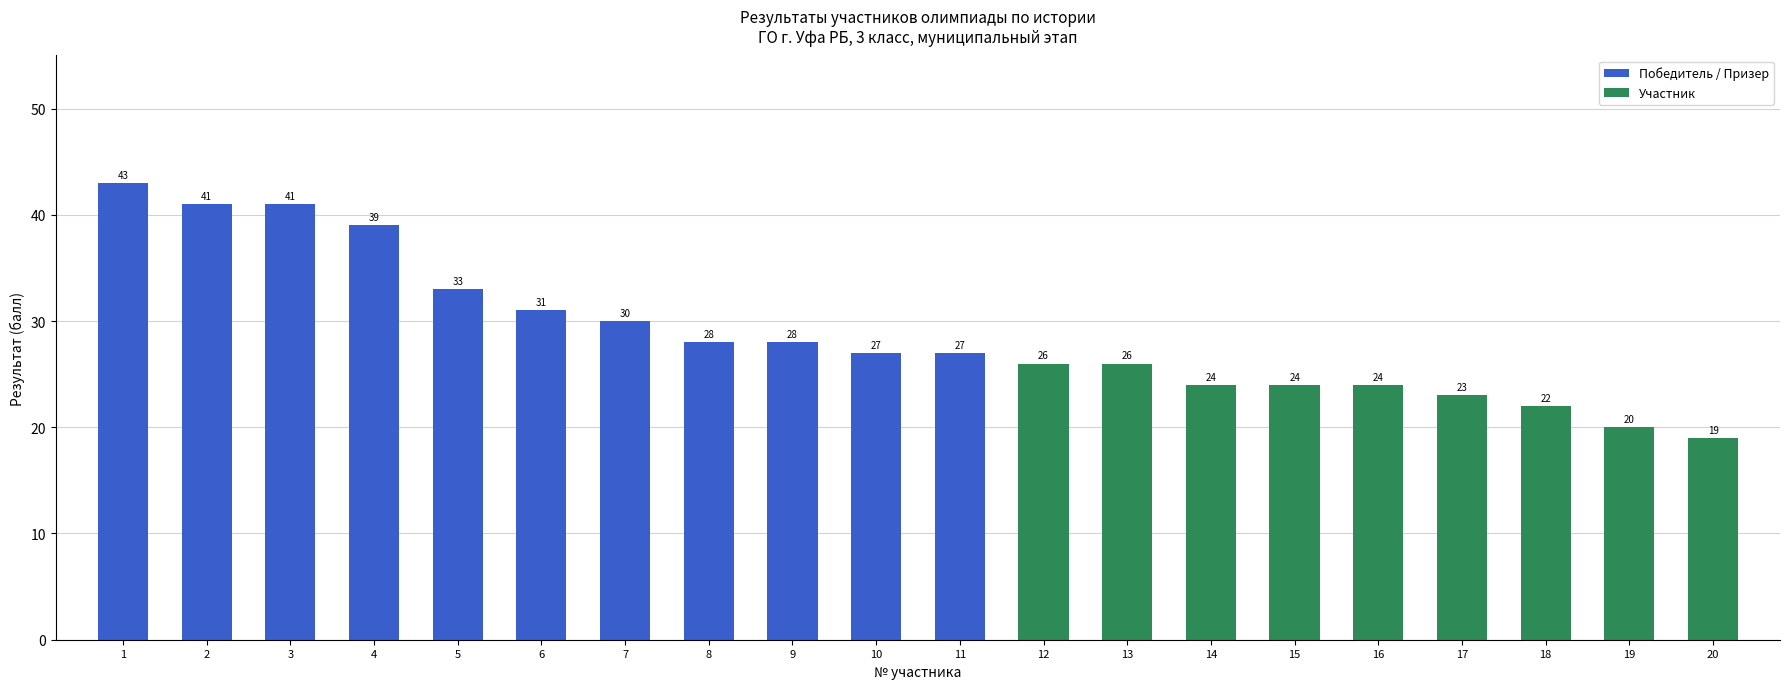

The value at 10 is 47. True or false?

False